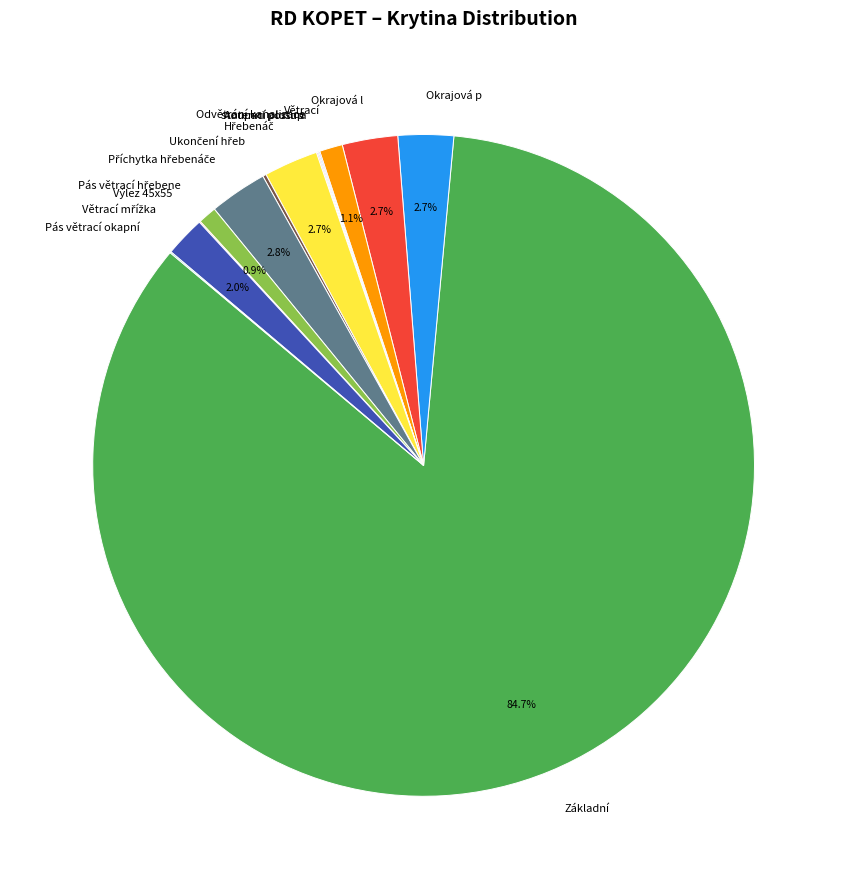

Is it true that Základní is 85% of the pie?

True